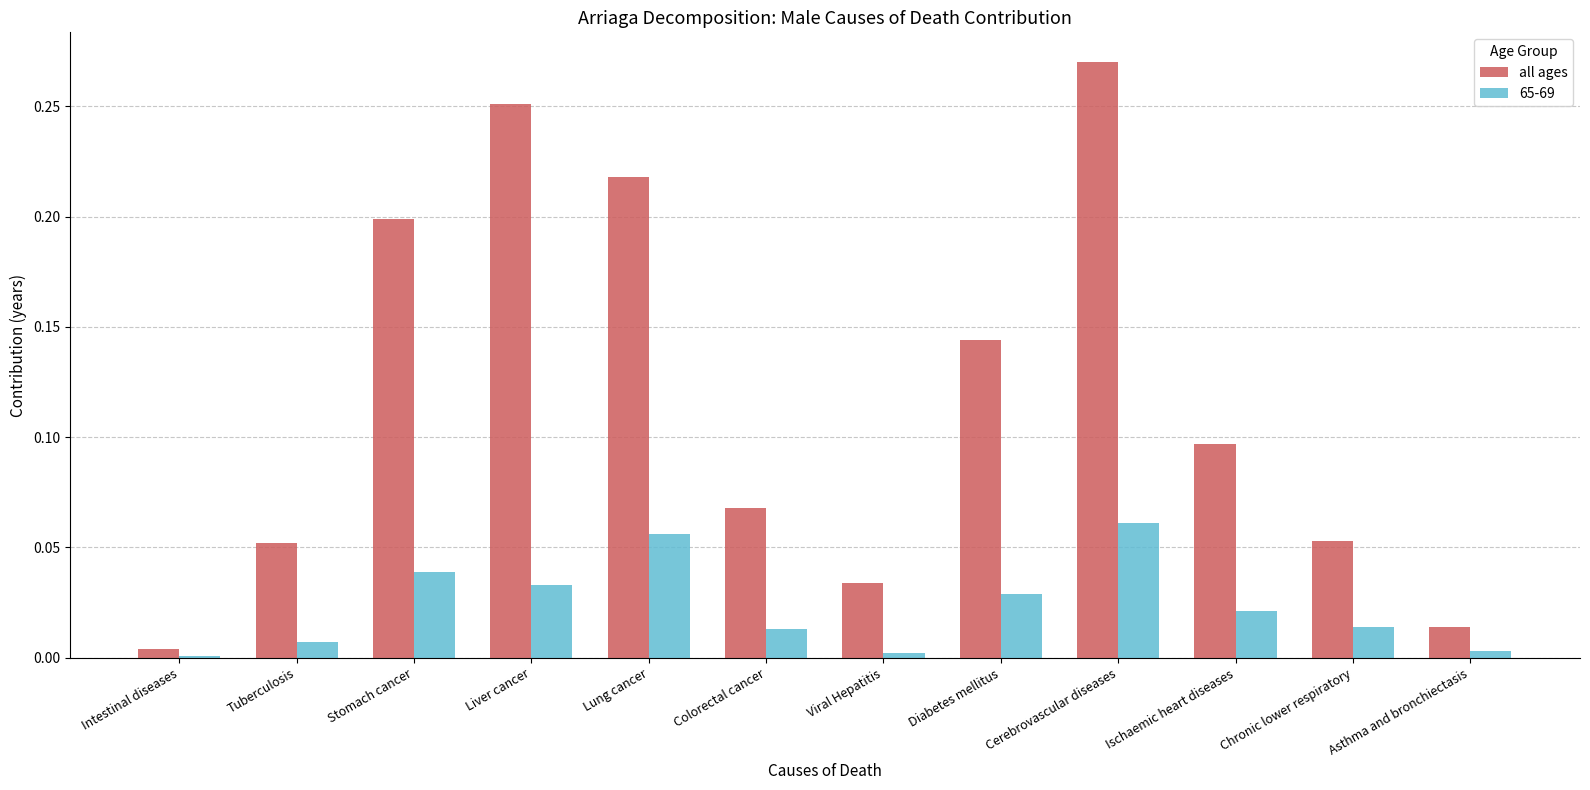

Is it true that 65-69 equals 0.0 at Ischaemic heart diseases?

True